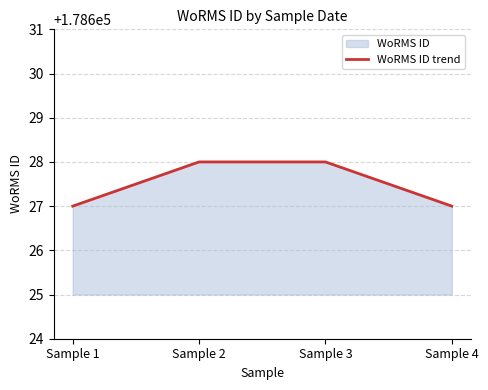

True or false: there are more than 2 points higher than both neighbors.

False